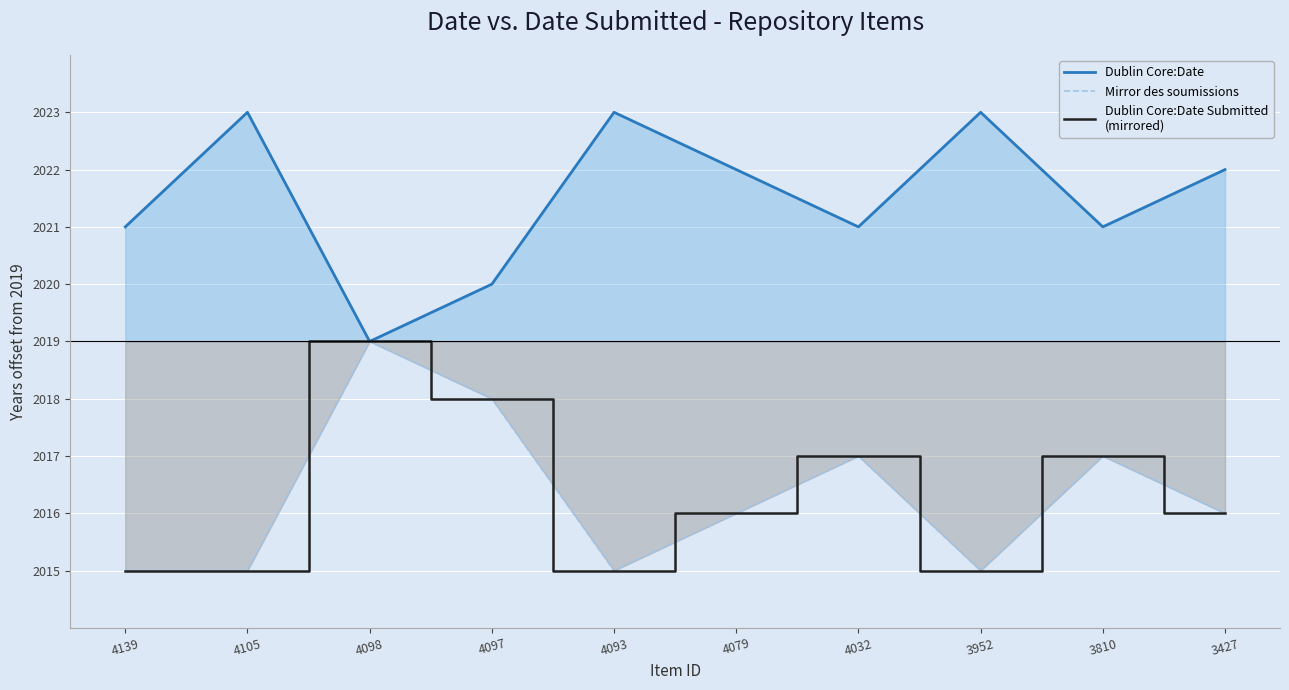

True or false: Mirror des soumissions and Dublin Core:Date Submitted
(mirrored) cross at least once.

False